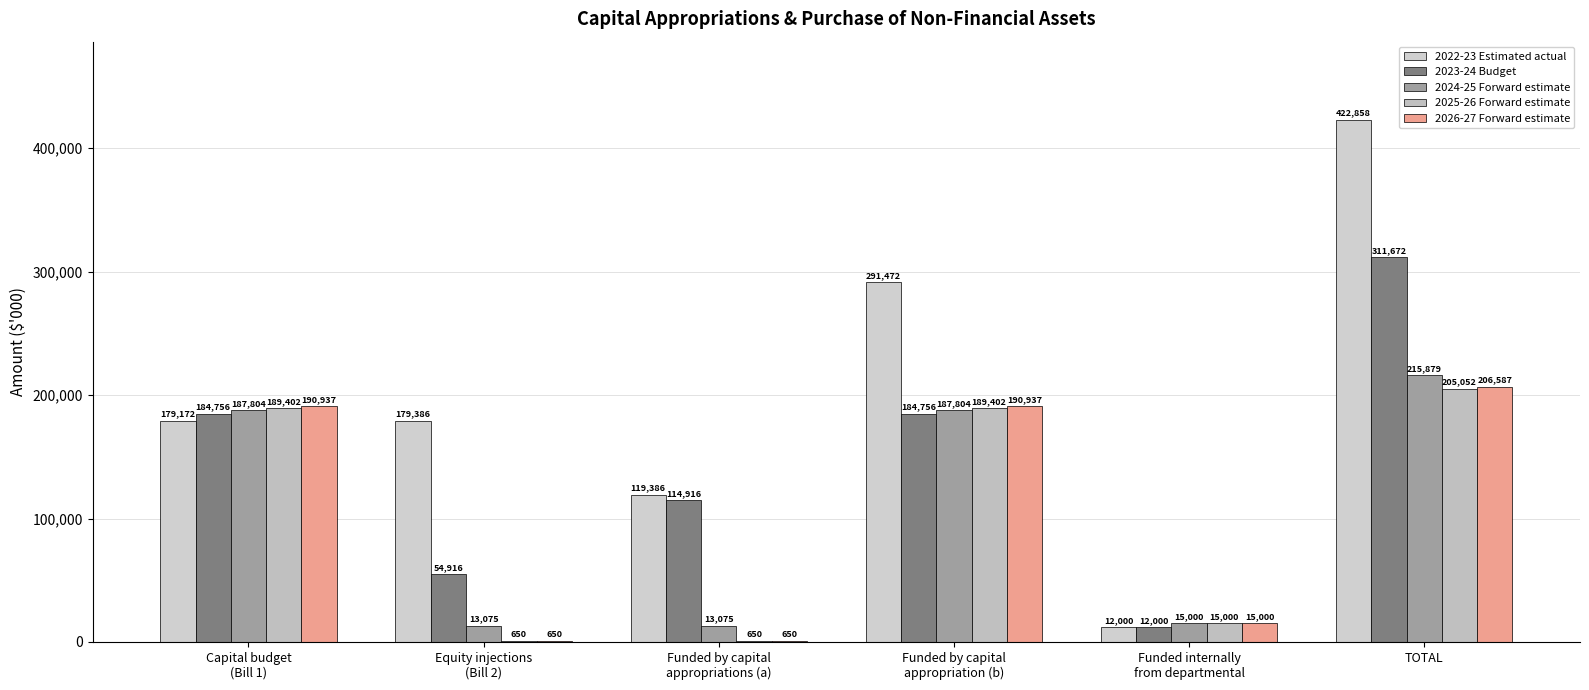

What are all the series names shown in the legend?

2022-23 Estimated actual, 2023-24 Budget, 2024-25 Forward estimate, 2025-26 Forward estimate, 2026-27 Forward estimate